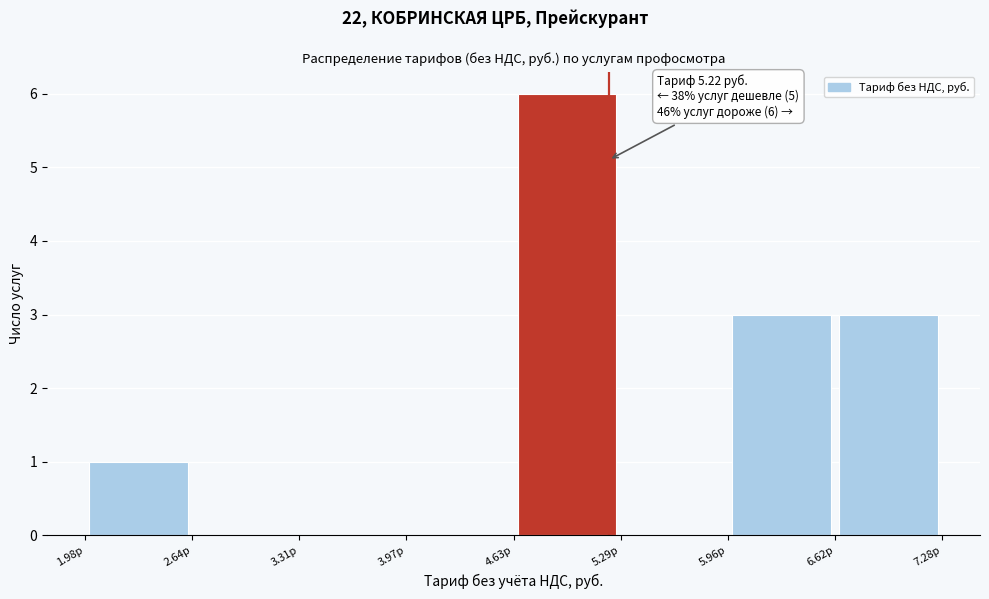

Over which range of the x-axis is the bar tallest?

4.6 to 5.3